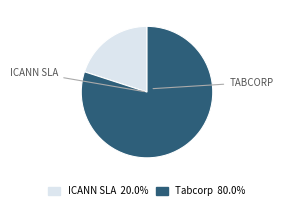

Is there a majority slice in this chart?

Yes